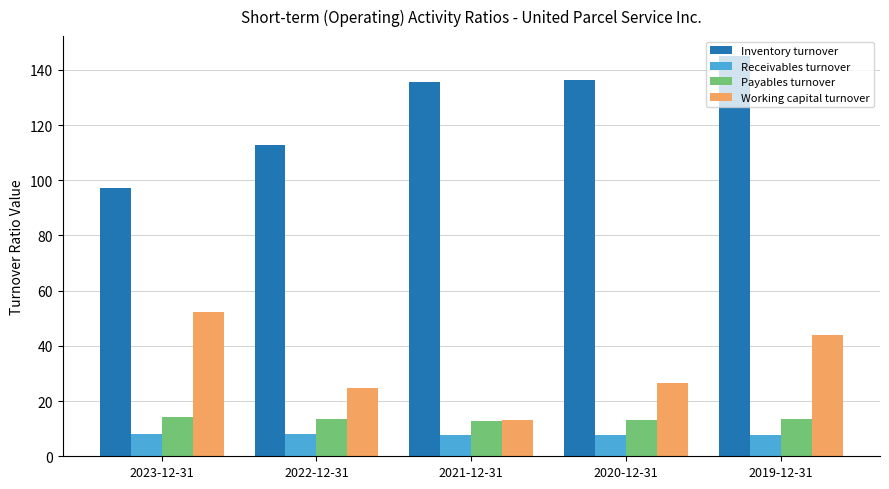

What is the minimum value for Payables turnover?

12.9